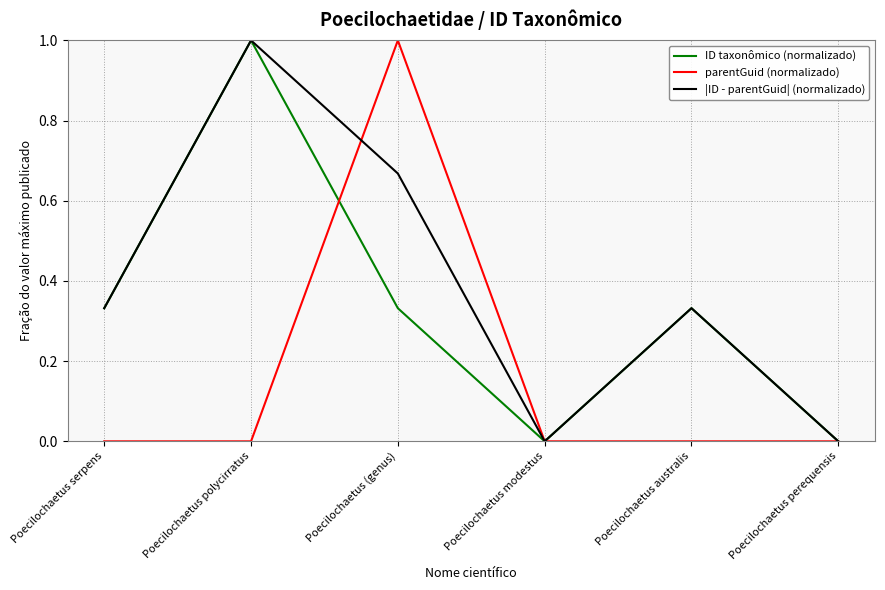

The value of parentGuid (normalizado) at Poecilochaetus serpens is 0.5. True or false?

False